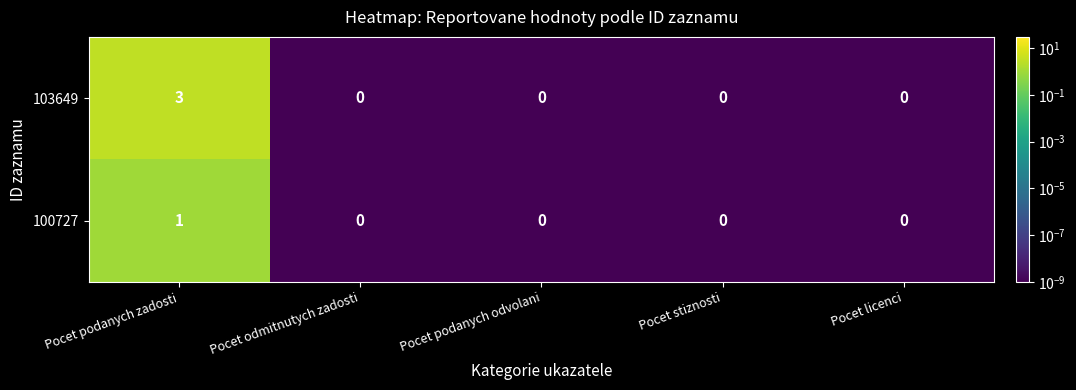

Rank the series by their maximum value, from lowest to highest.

100727, 103649